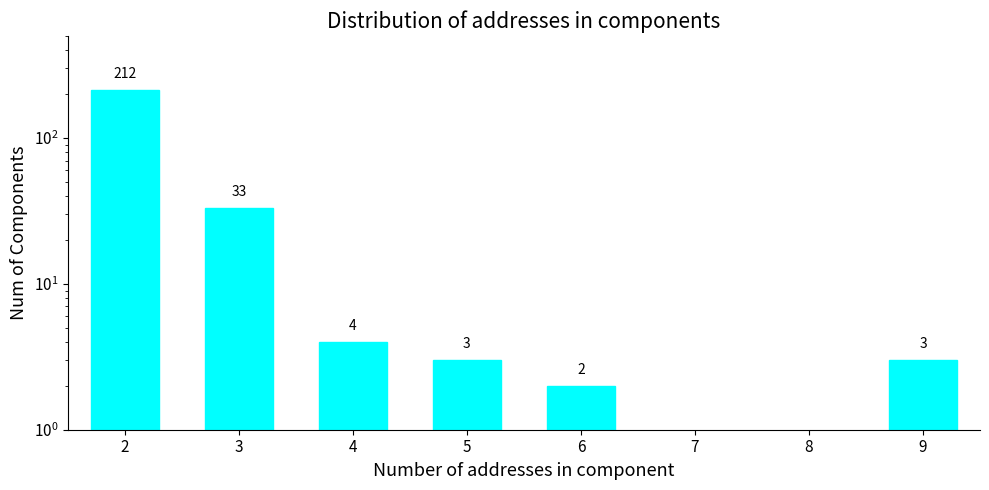

Reading left to right, list all the values displayed in this chart.

212	33	4	3	2	0	0	3